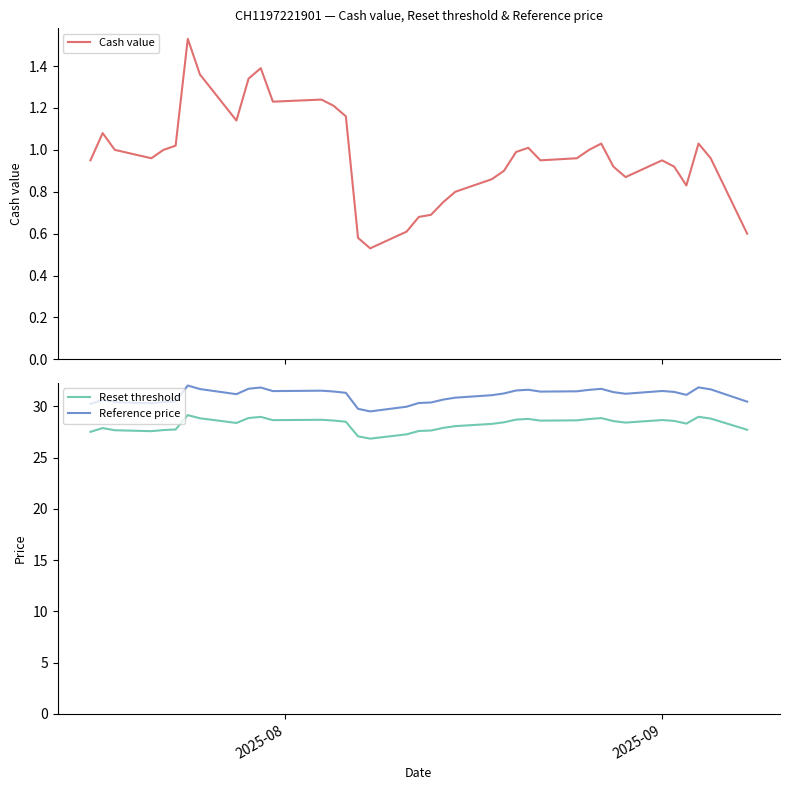

True or false: Reference price and Reset threshold intersect in this chart.

False